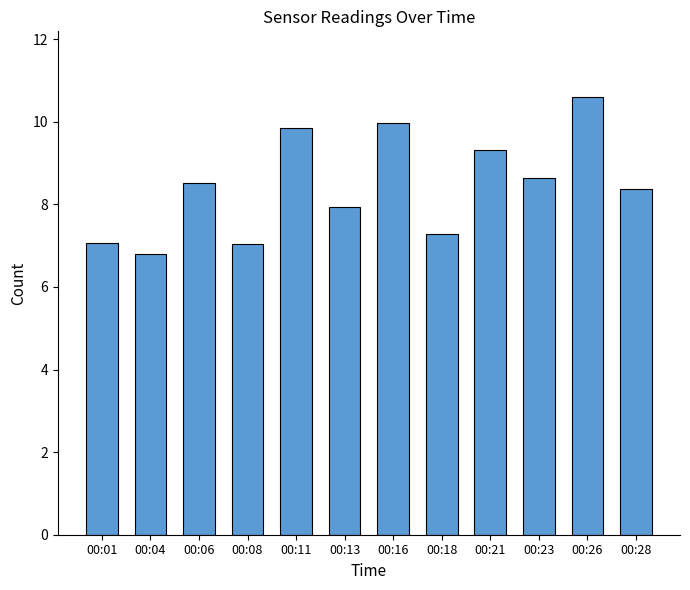

Is it true that the value at 00:28 is 4.9?

False